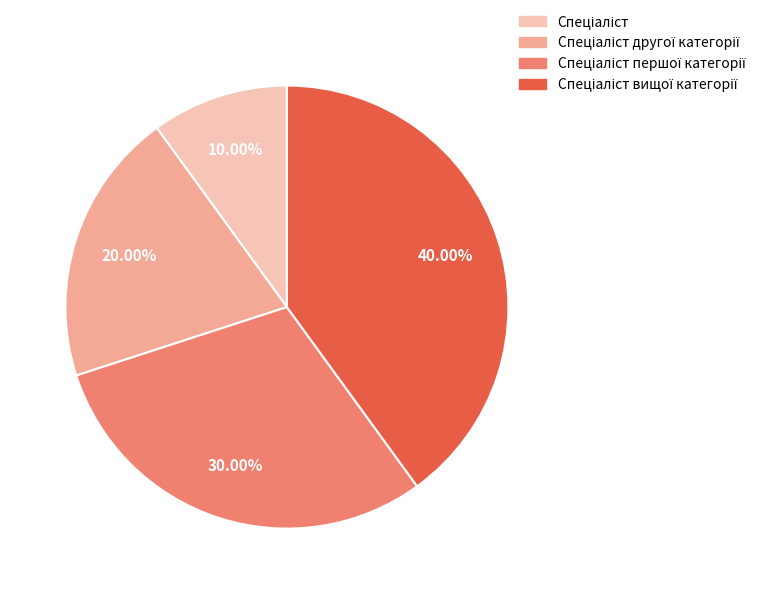

Is there any slice that represents more than half of the pie?

No